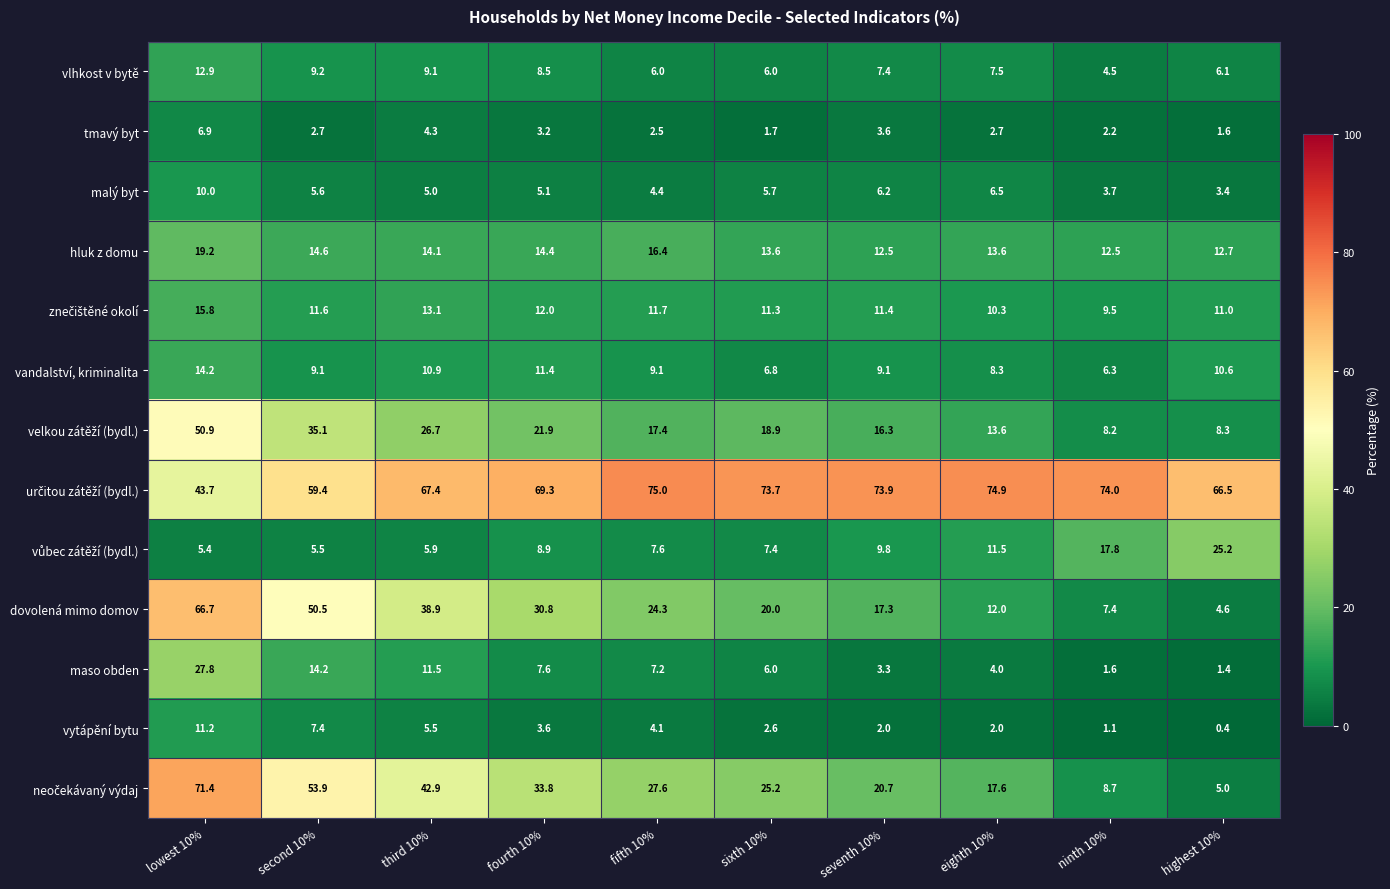

What is the average value of the maso obden series?

8.5